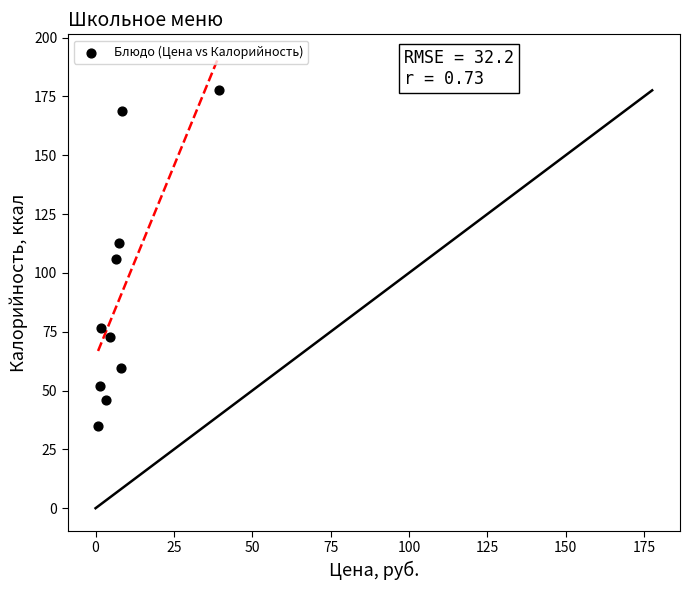

What is the average Y value?

90.7